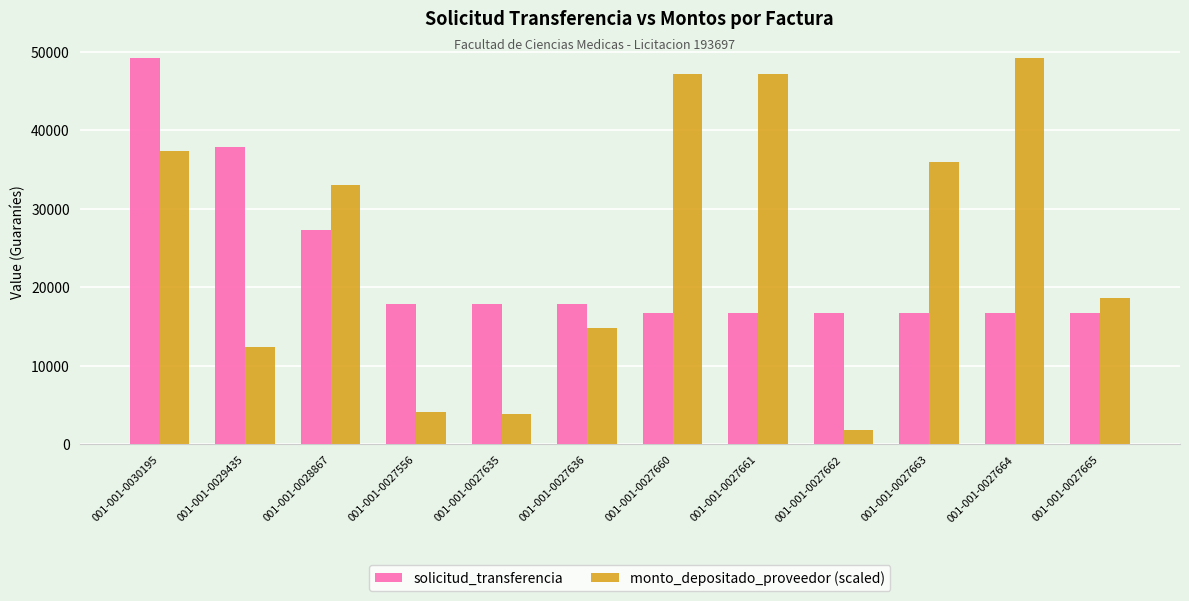

What are all the series names shown in the legend?

solicitud_transferencia, monto_depositado_proveedor (scaled)